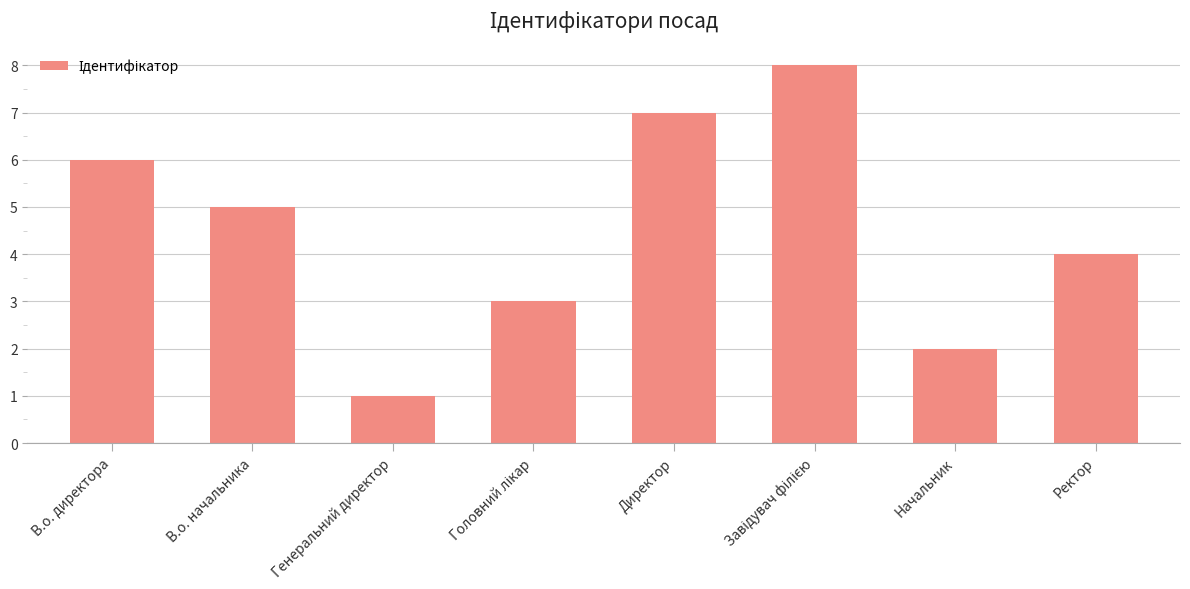

Reading left to right, transcribe all the data shown in this chart.

6	5	1	3	7	8	2	4